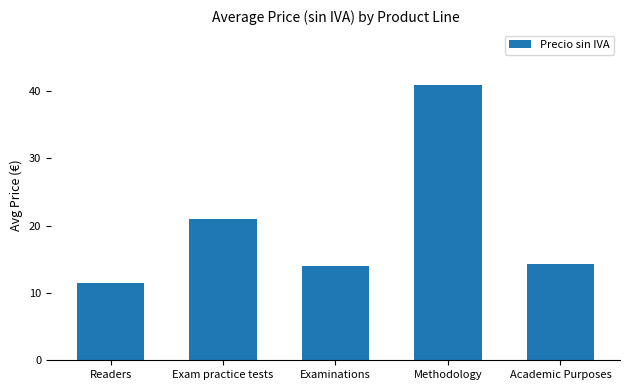

What is the greatest value displayed?

40.9